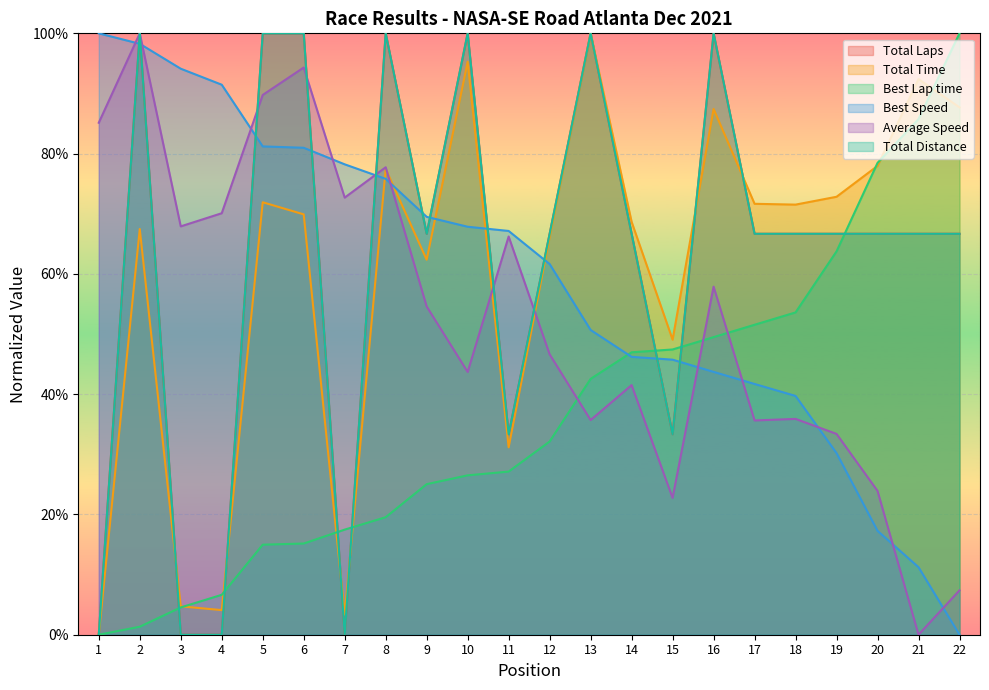

What is the sum of the Total Laps values at 22 and 5?

1.7